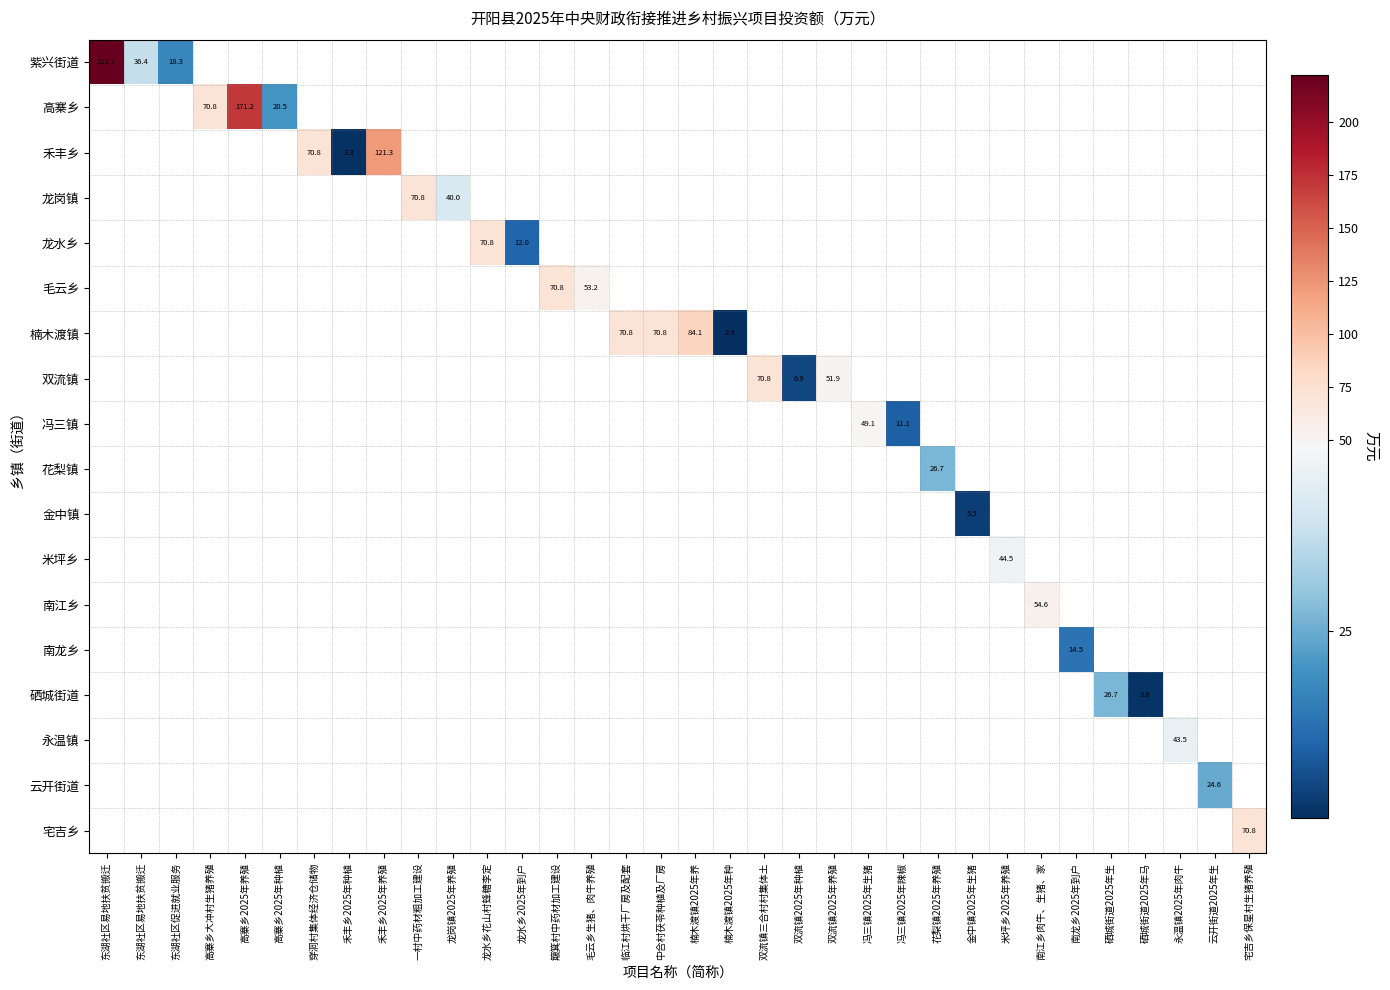

Which series has the largest range (max minus min)?

紫兴街道